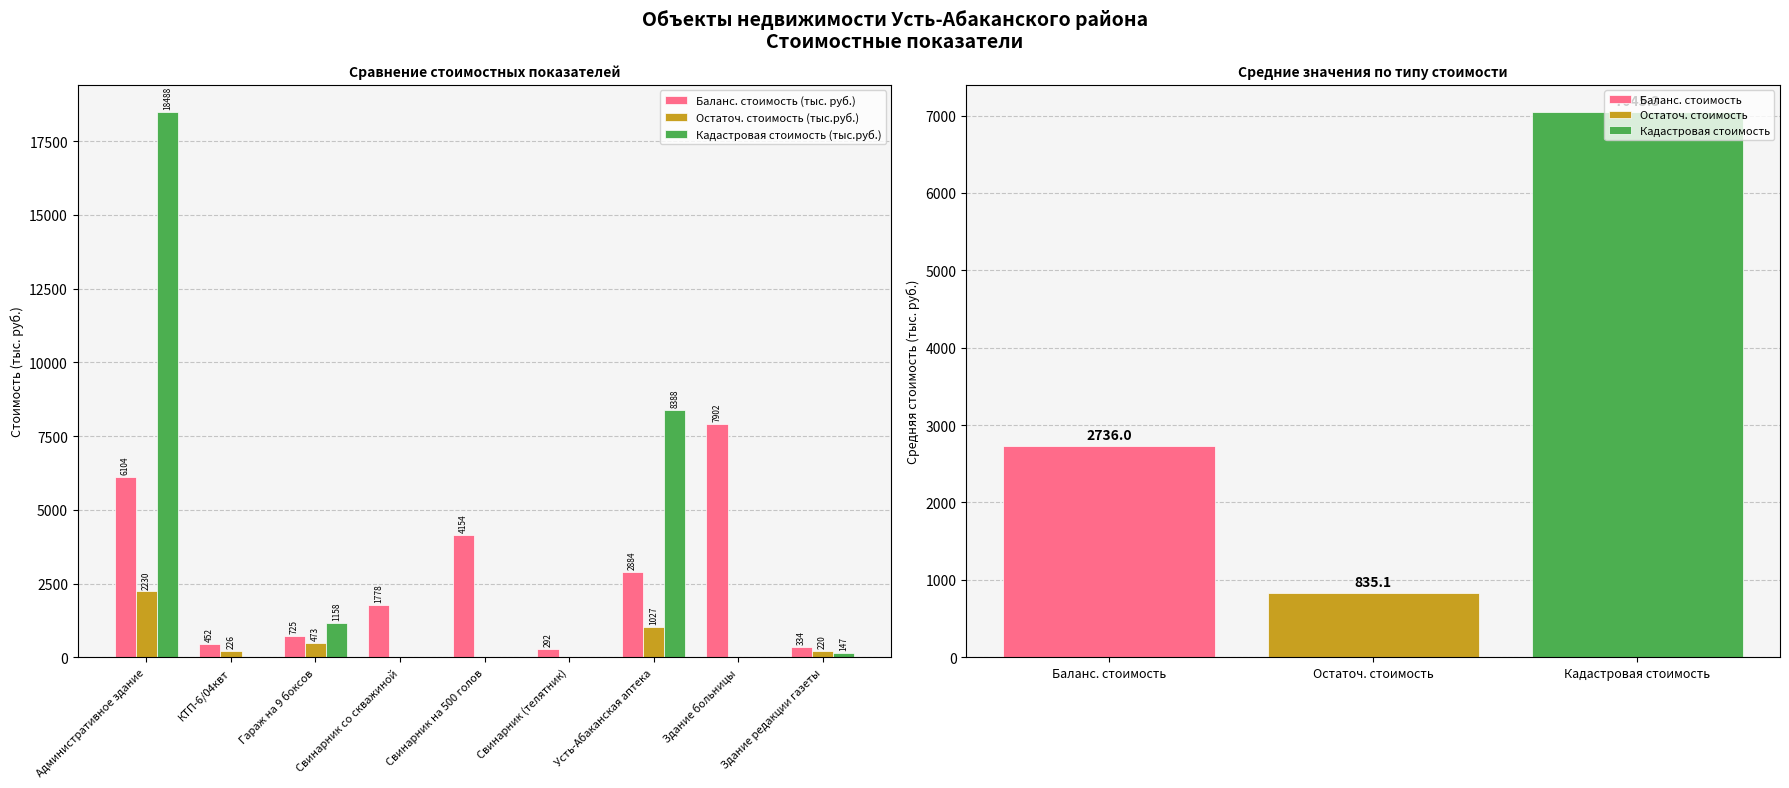

Reading left to right, what are all the values shown in this chart?

Баланс. стоимость (тыс. руб.): Административное здание=6103.8	КТП-6/04квт=452.0	Гараж на 9 боксов=724.7	Свинарник со скважиной=1778.4	Свинарник на 500 голов=4153.7	Свинарник (телятник)=292.2	Усть-Абаканская аптека=2883.5	Здание больницы=7901.9	Здание редакции газеты=333.8
Остаточ. стоимость (тыс.руб.): Административное здание=2230.1	КТП-6/04квт=226.0	Гараж на 9 боксов=472.6	Свинарник со скважиной=0.0	Свинарник на 500 голов=0.0	Свинарник (телятник)=0.0	Усть-Абаканская аптека=1026.7	Здание больницы=0.0	Здание редакции газеты=220.1
Кадастровая стоимость (тыс.руб.): Административное здание=18488.0	КТП-6/04квт=0.0	Гараж на 9 боксов=1158.1	Свинарник со скважиной=0.0	Свинарник на 500 голов=0.0	Свинарник (телятник)=0.0	Усть-Абаканская аптека=8388.1	Здание больницы=0.0	Здание редакции газеты=147.0